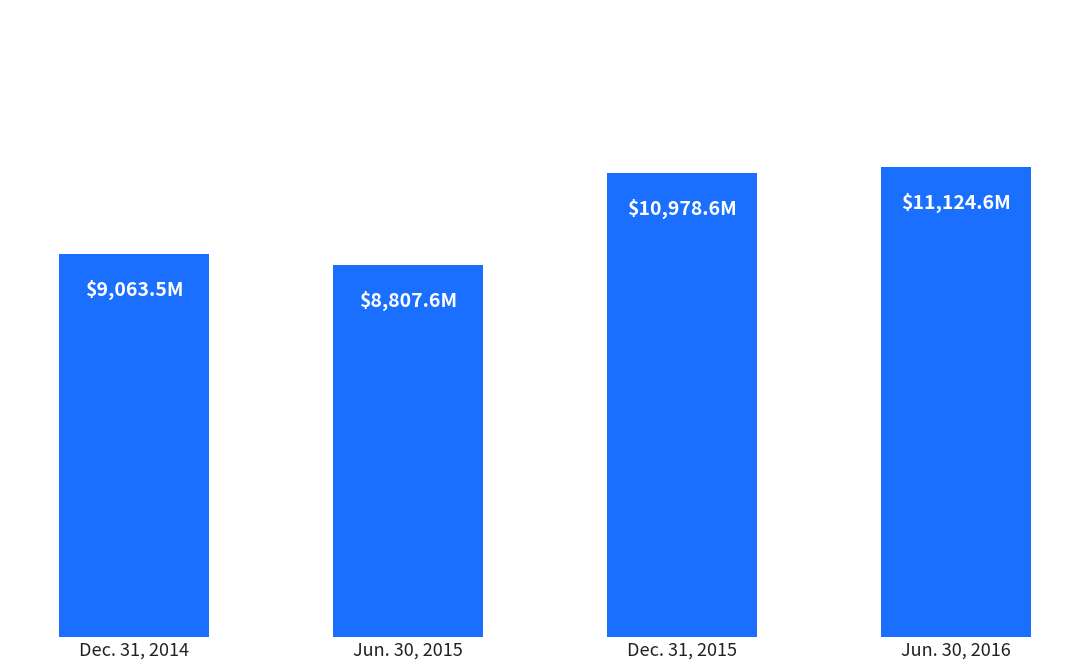

Which category has the lowest value across all series?

Jun. 30, 2015